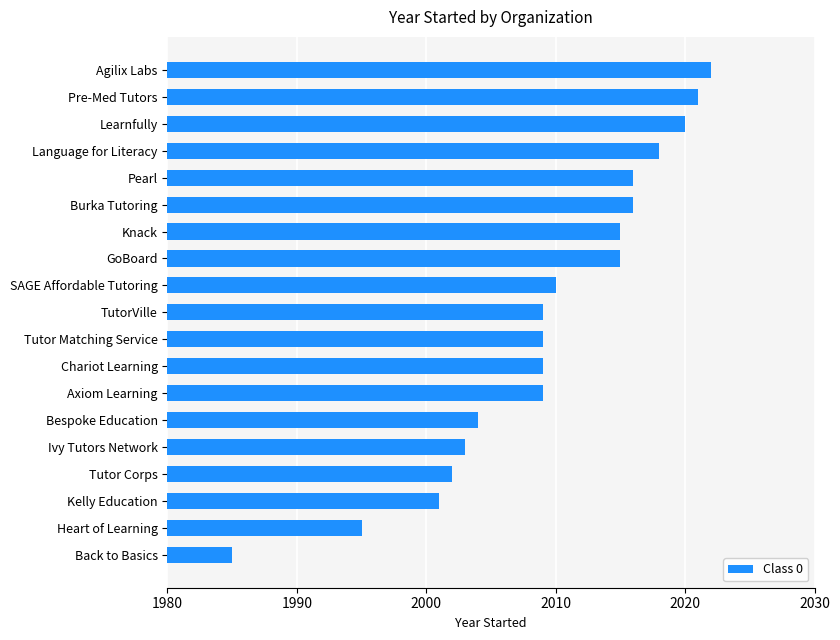

Read the value at Language for Literacy, to the nearest 10.

2020